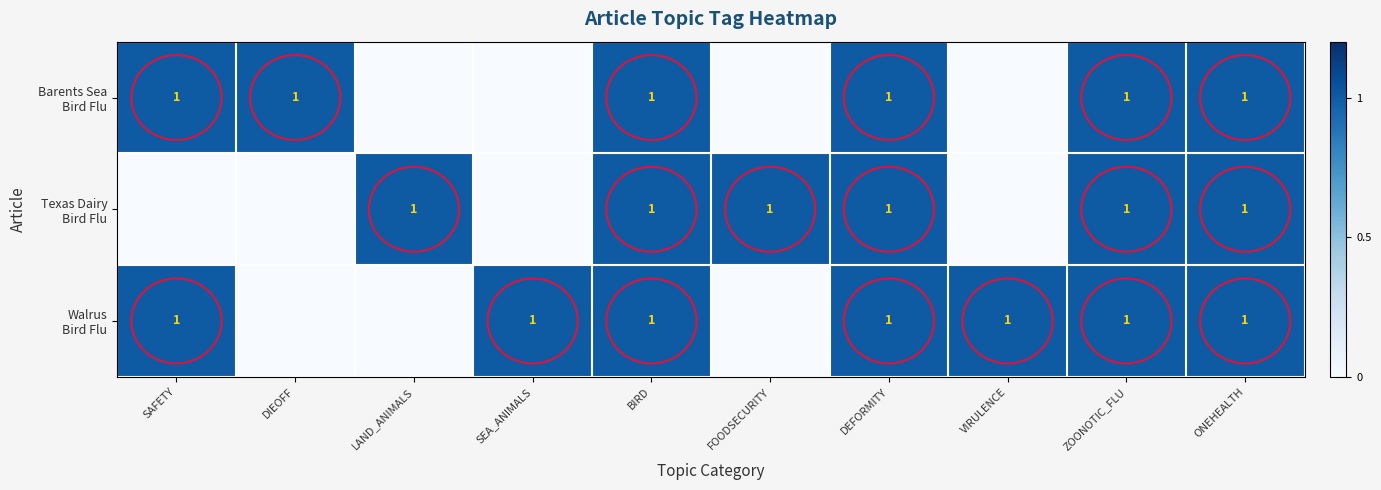

Between ONEHEALTH and BIRD, which is larger?

ONEHEALTH